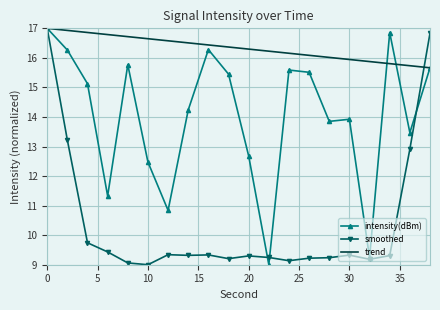

Rank the series by their average value, from highest to lowest.

trend, intensity(dBm), smoothed